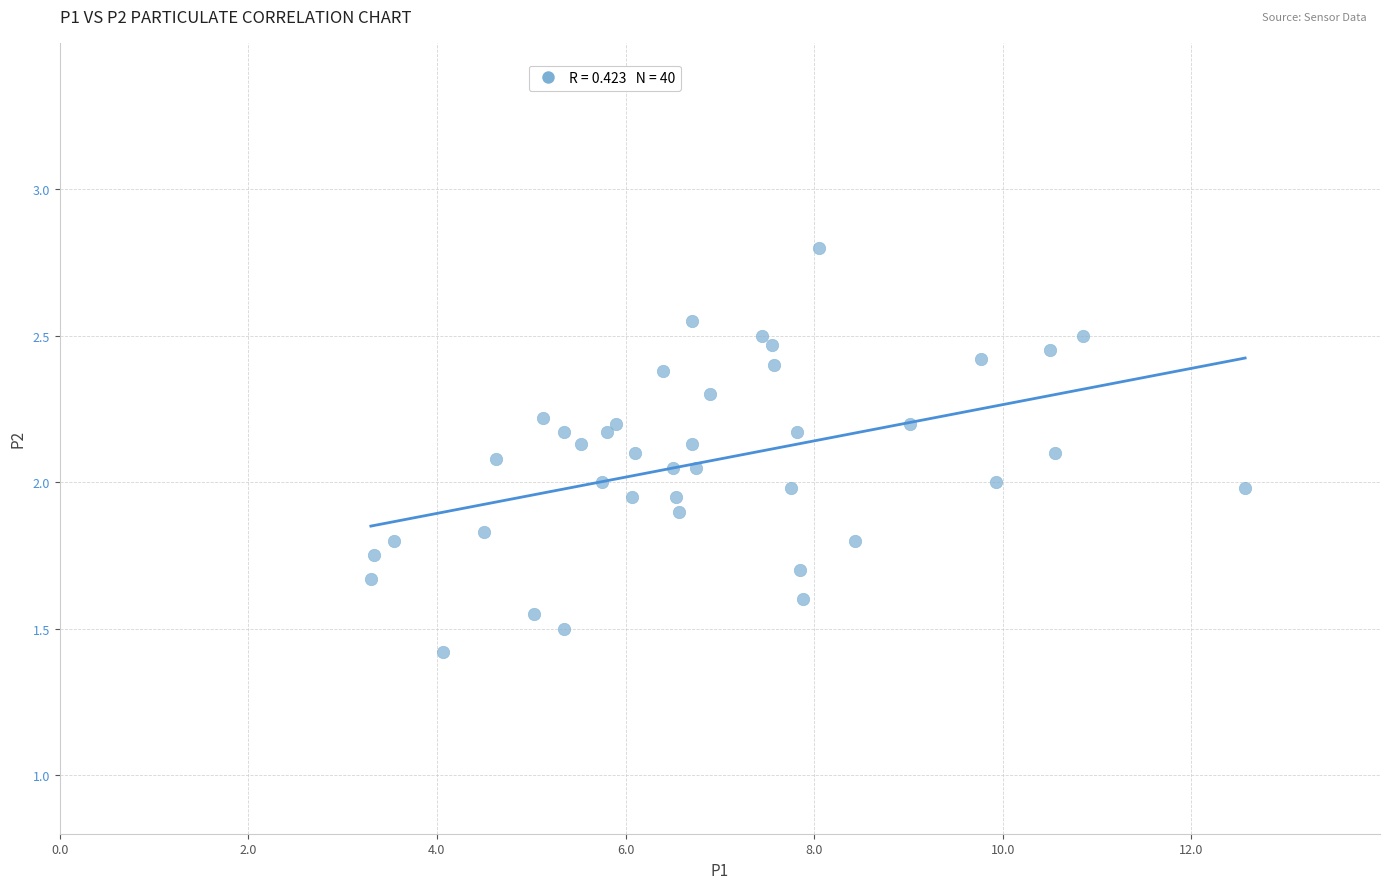

What is the range of Y values (max minus min)?

1.4